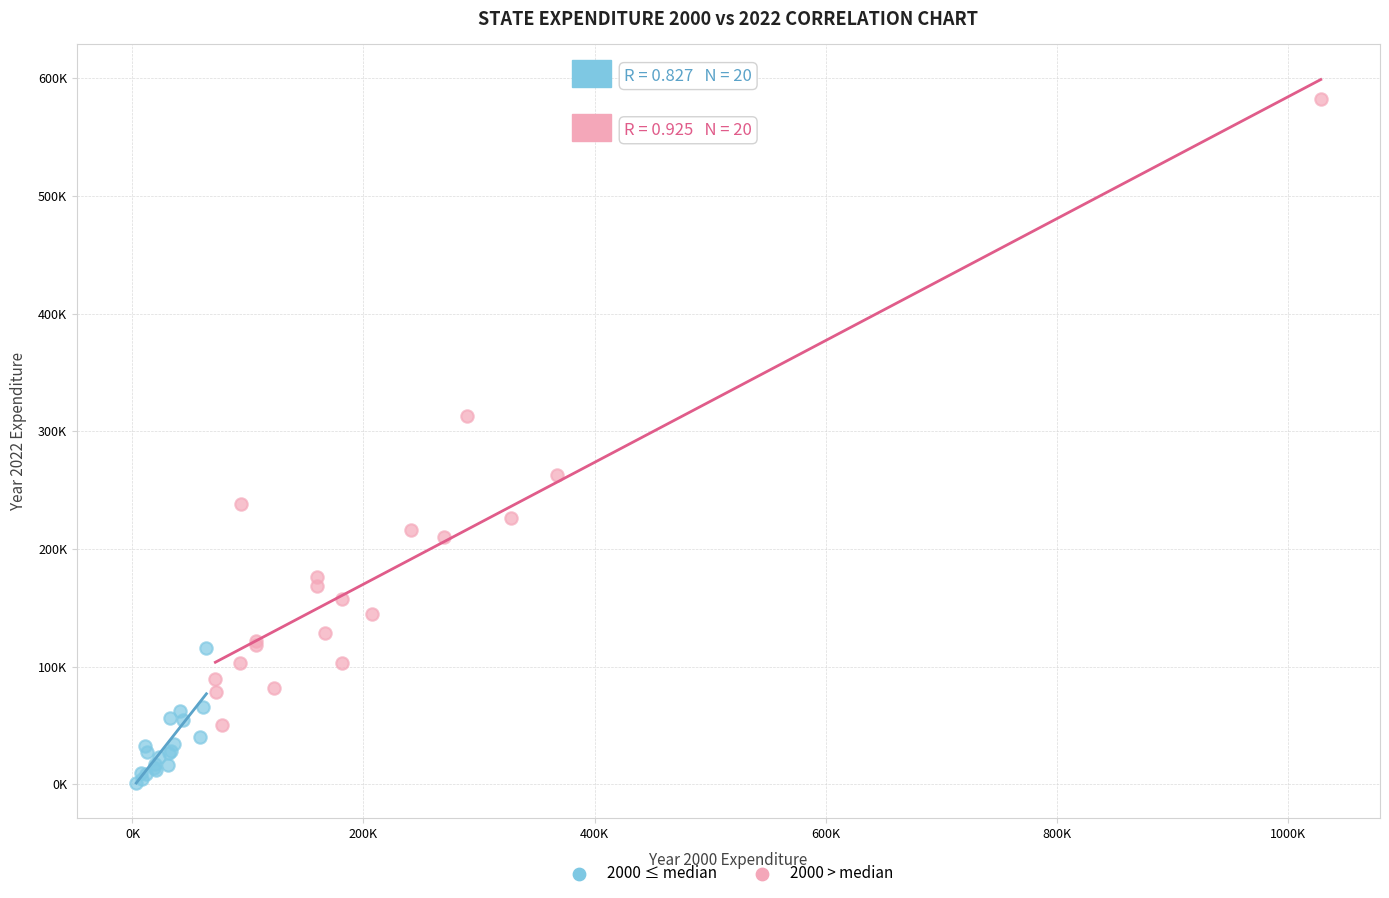

What are all the series names shown in the legend?

2000 ≤ median, 2000 > median